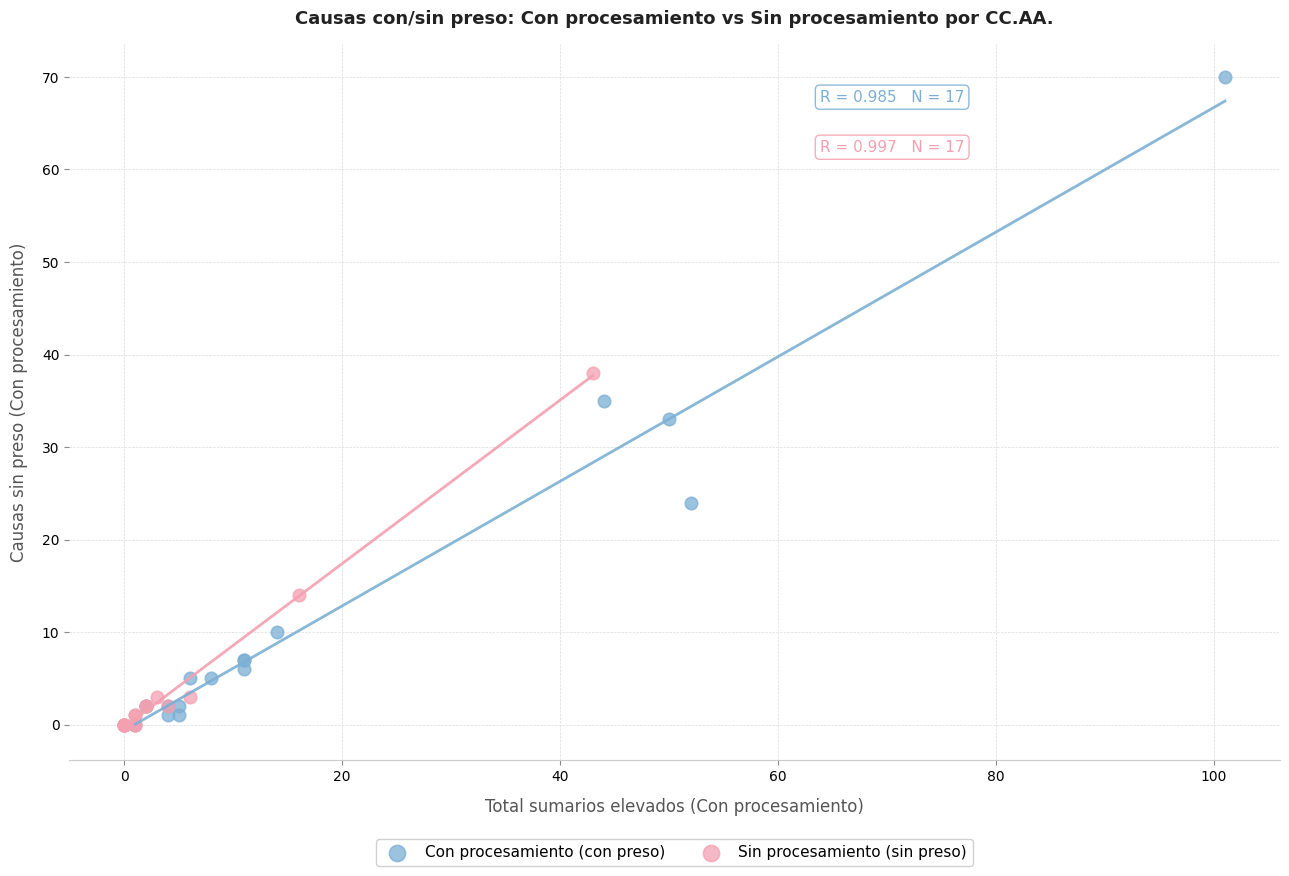

Which series reaches the maximum Y coordinate?

Con procesamiento (con preso)